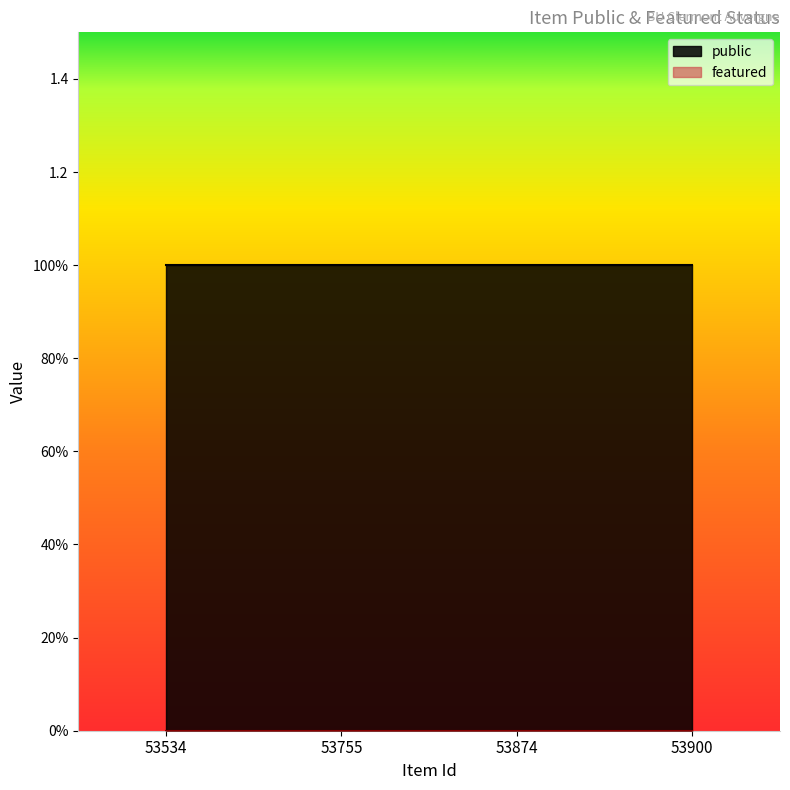

List the labels in order of featured value, largest first.

53534, 53755, 53874, 53900